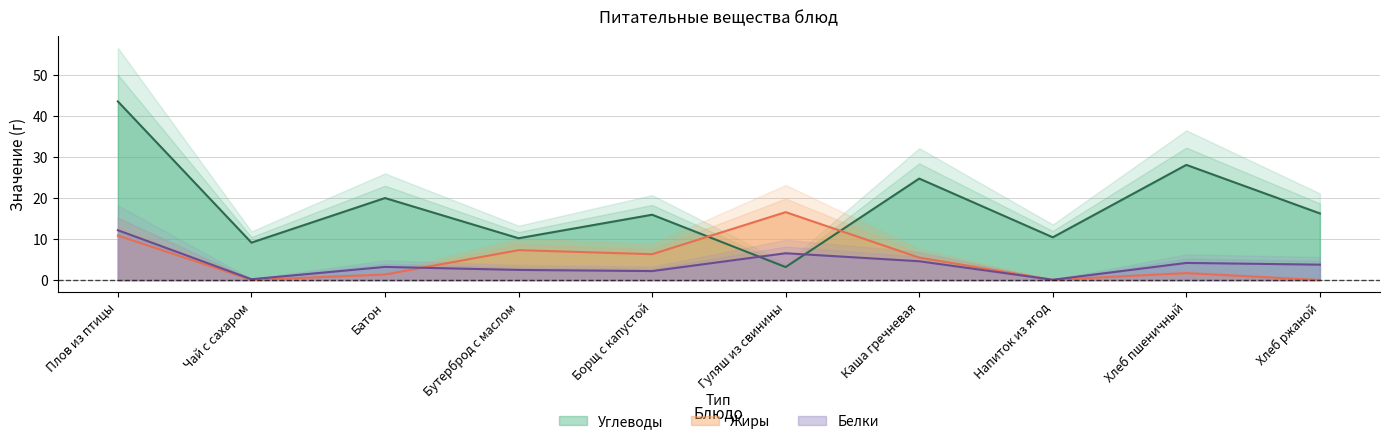

How many data points in Углеводы are above 16?

5